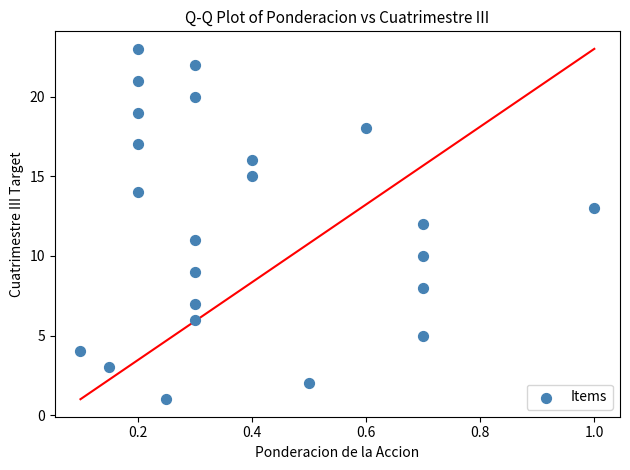

What is the range of Y values (max minus min)?

22